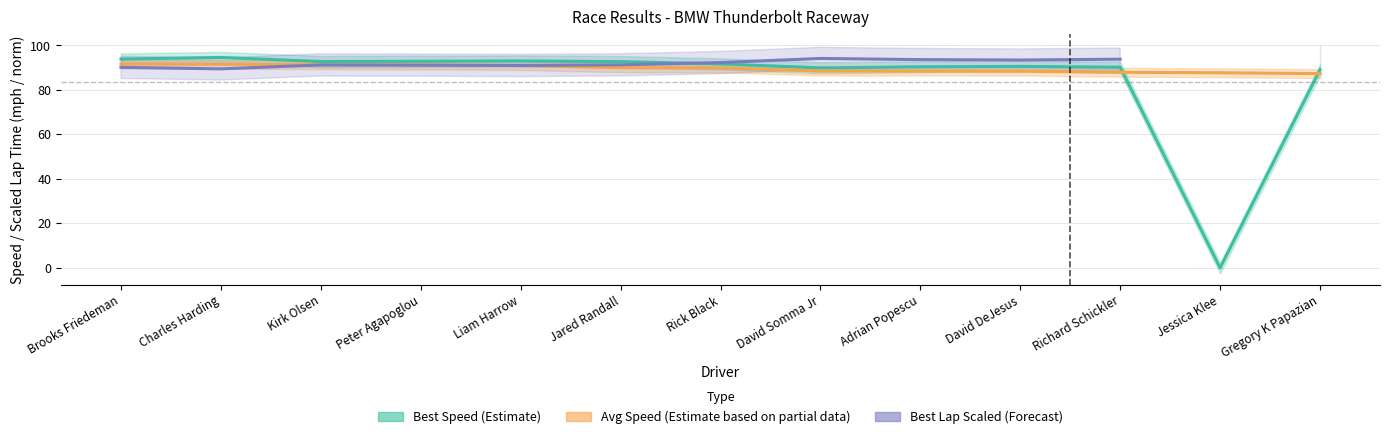

At which label does Avg Speed (Estimate partial) first exceed 89?

Brooks Friedeman